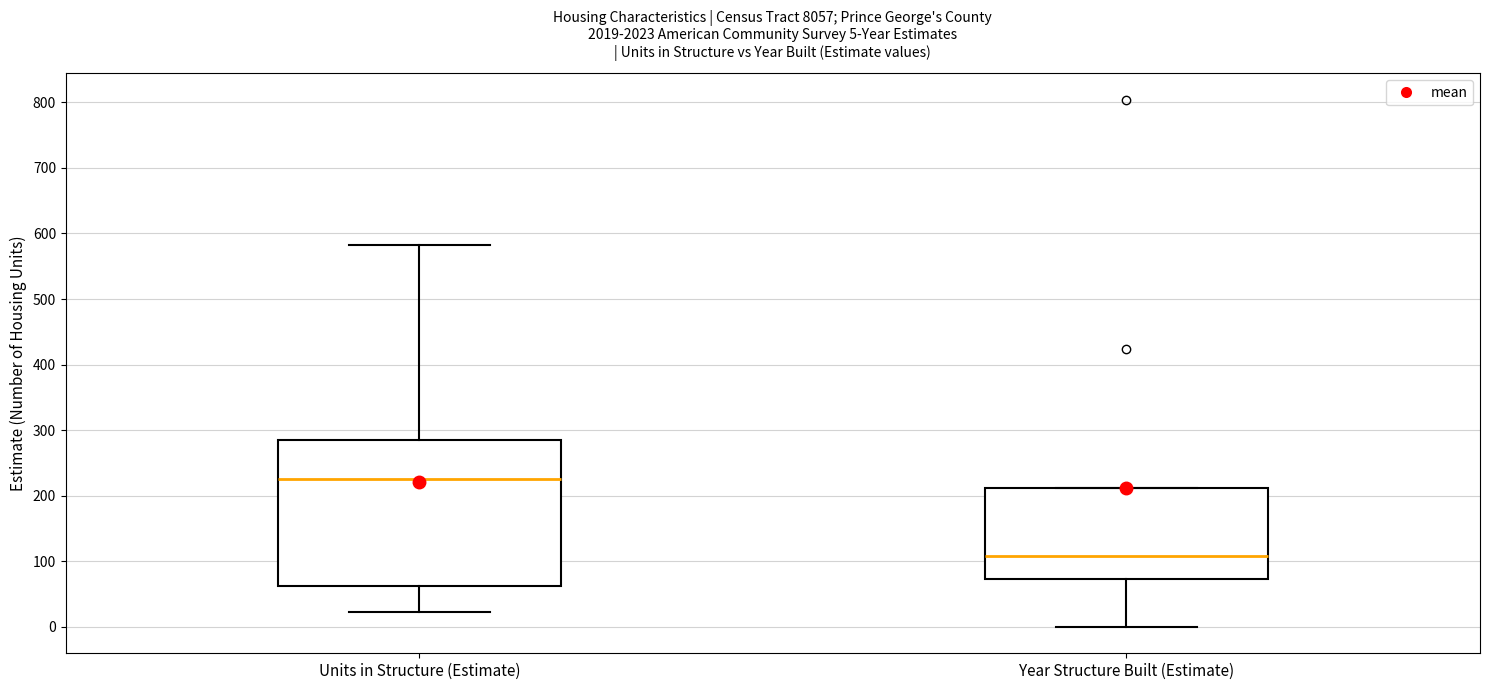

Which box is the tallest, from its lower edge to its upper edge?

Units in Structure (Estimate)